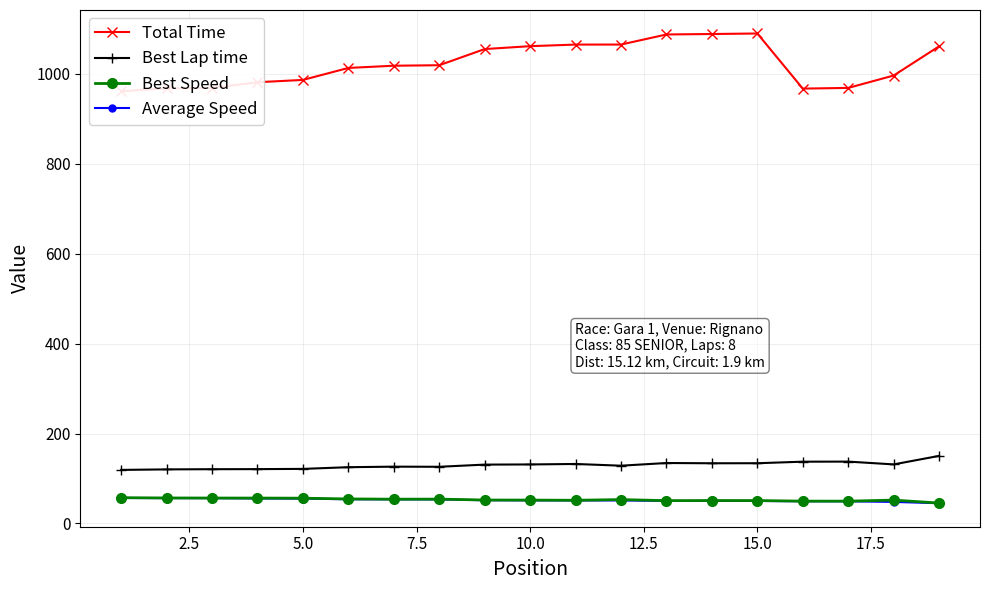

What is the maximum value shown in the chart?

1089.8